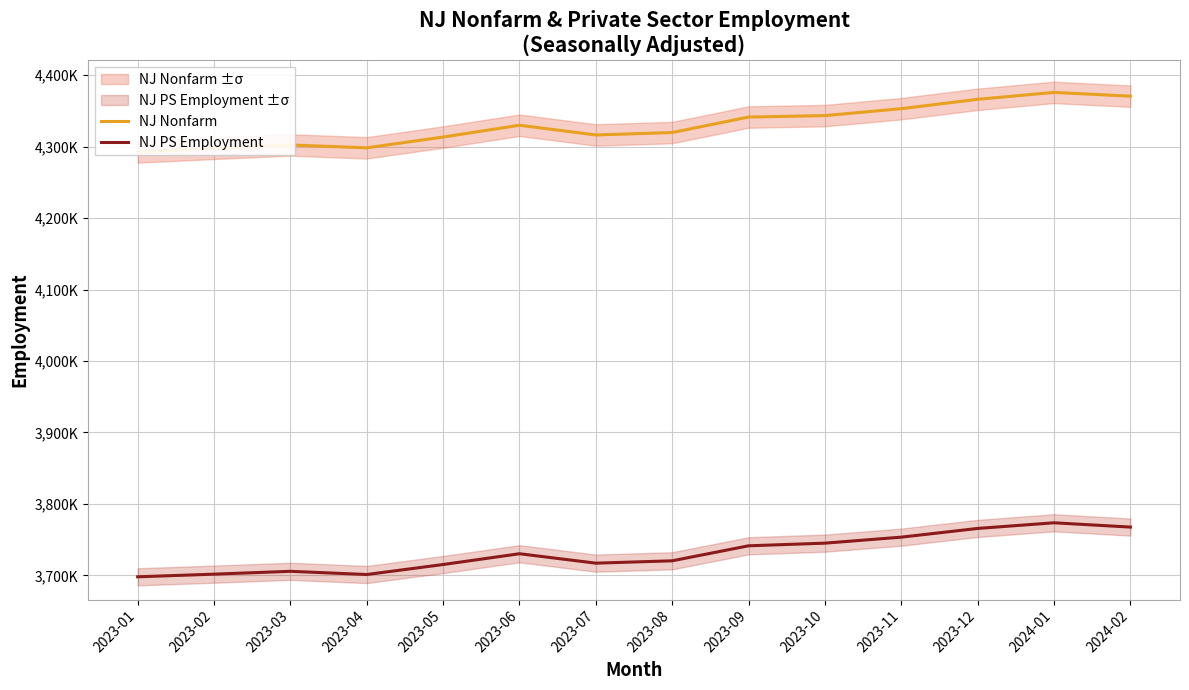

At how many categories does at least one series exceed 3993295?

14